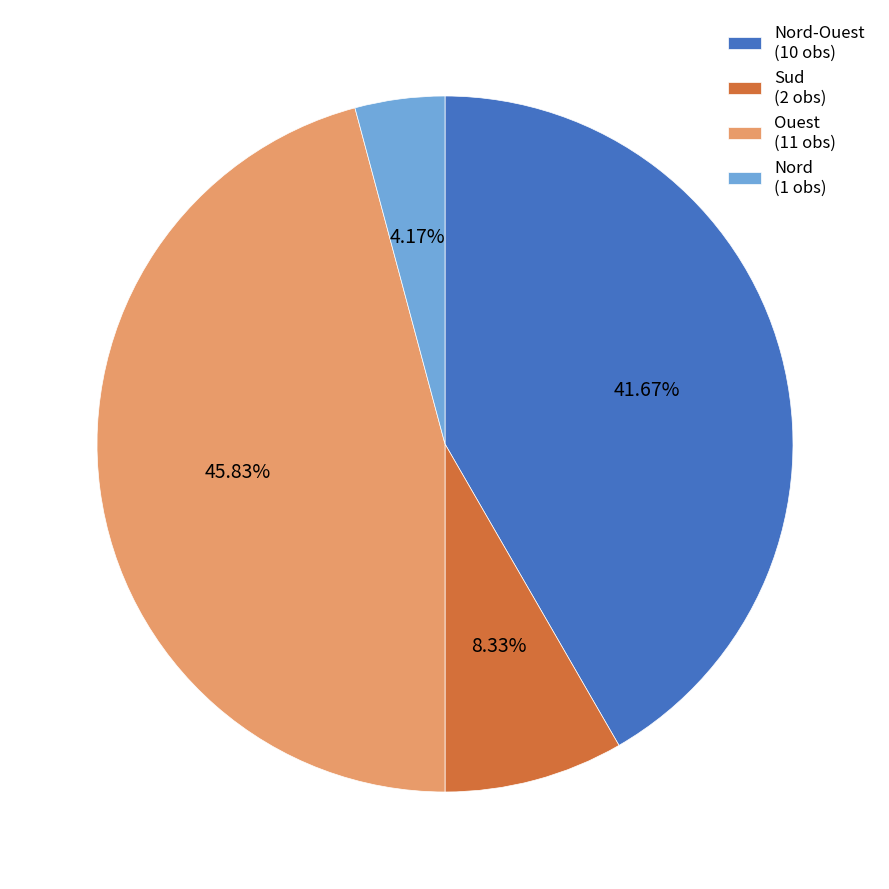

Which has a higher value, Nord (1 obs) or Sud (2 obs)?

Sud (2 obs)